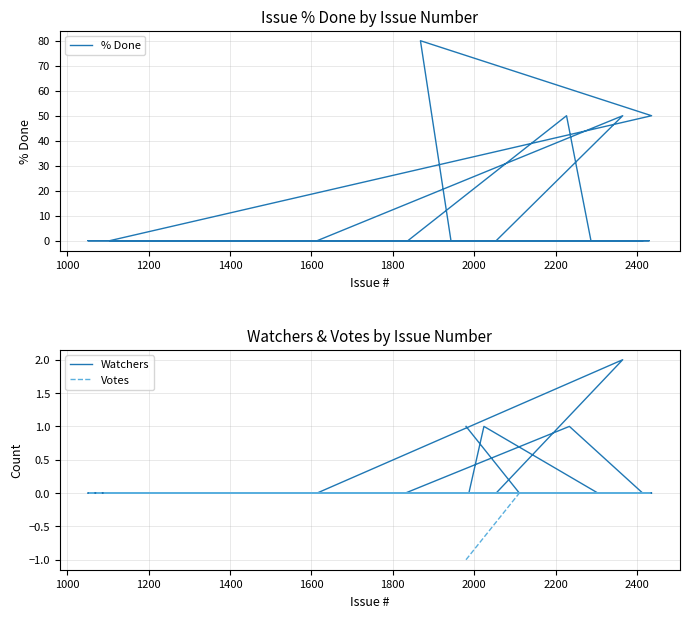

True or false: Watchers and % Done cross at least once.

False